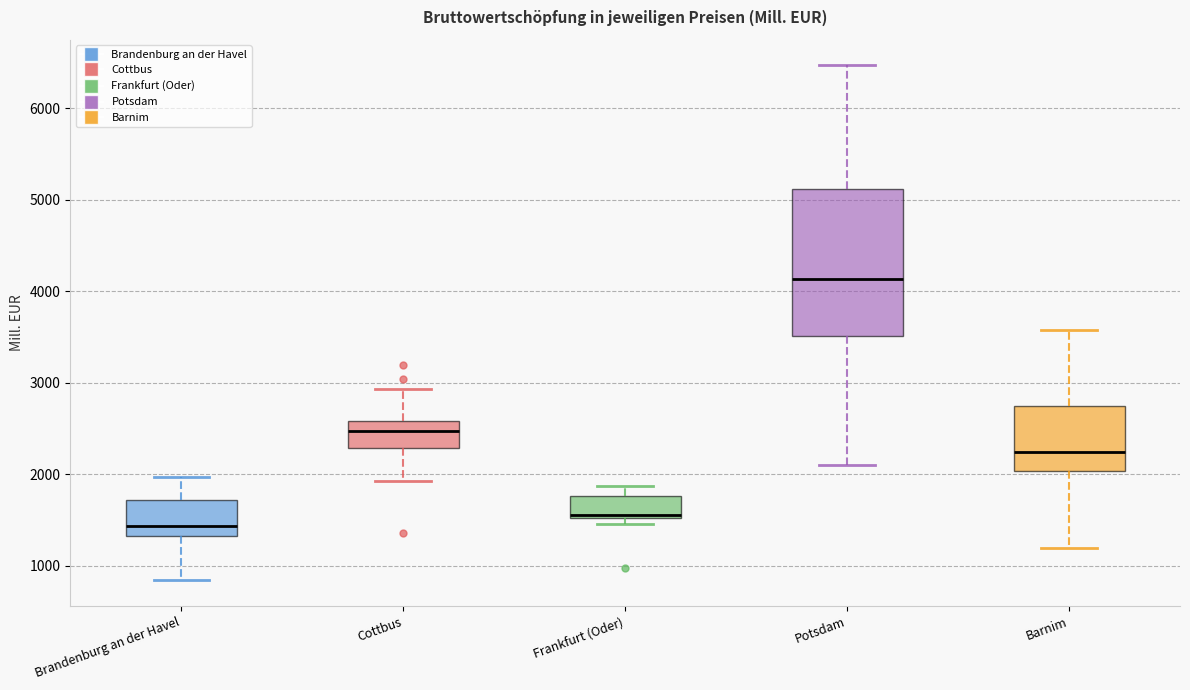

Comparing the boxes themselves (not the whiskers), which one is the tallest?

Potsdam